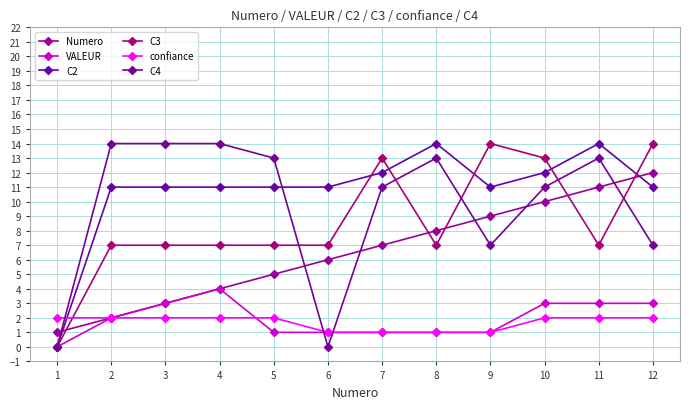

How many data points in Numero are less than 7?

6